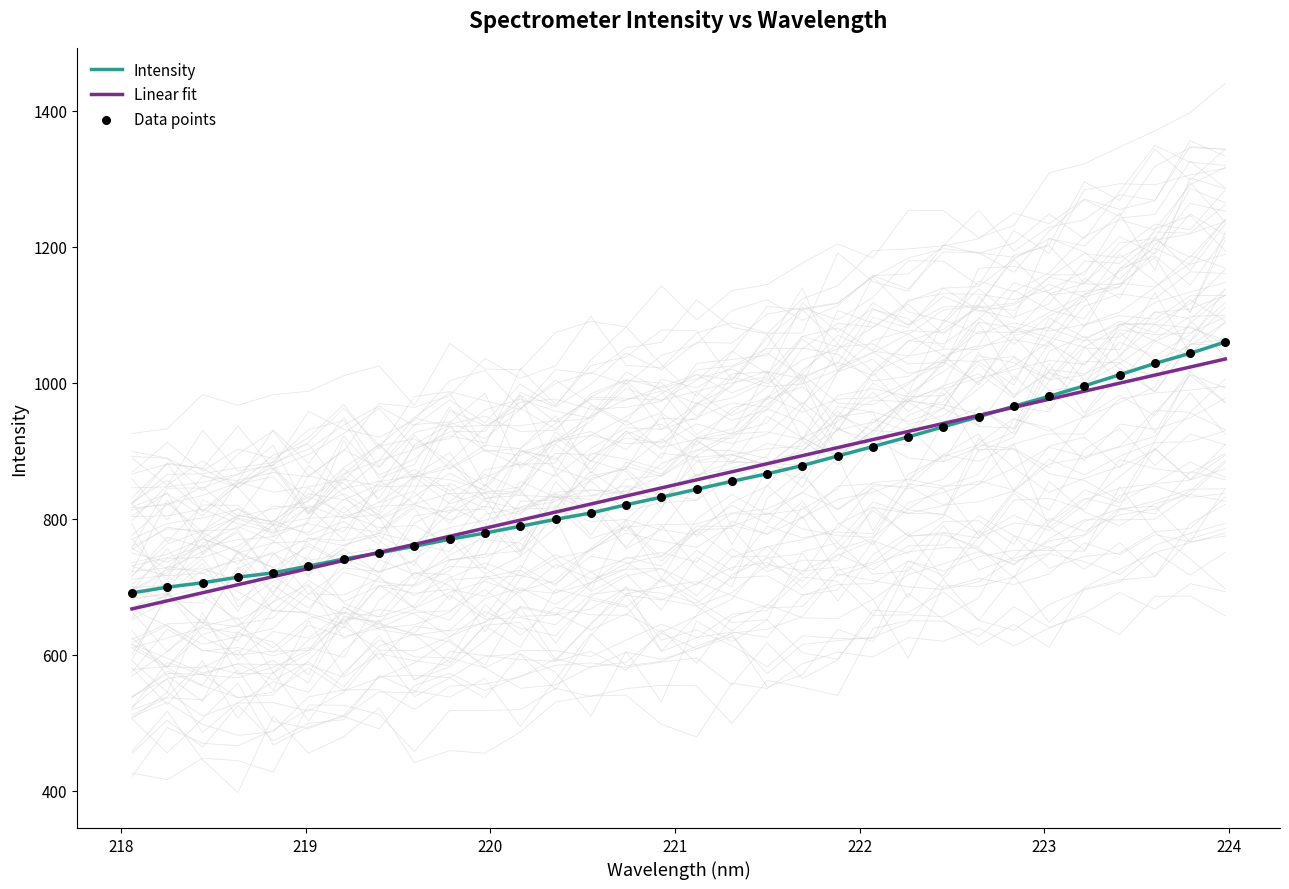

Which series has the widest spread of Y values?

Intensity